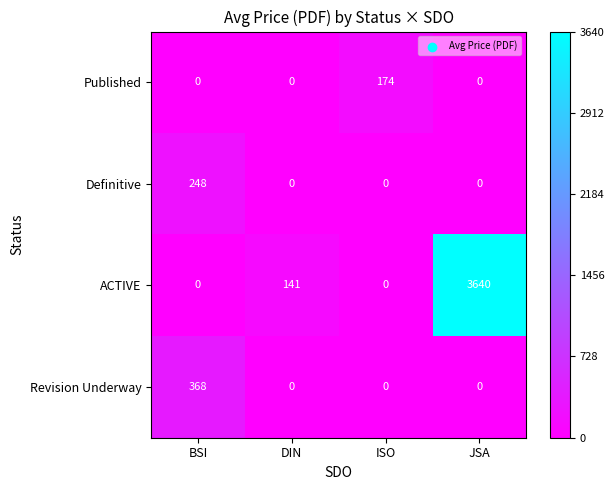

How many values in Revision Underway are above zero?

1